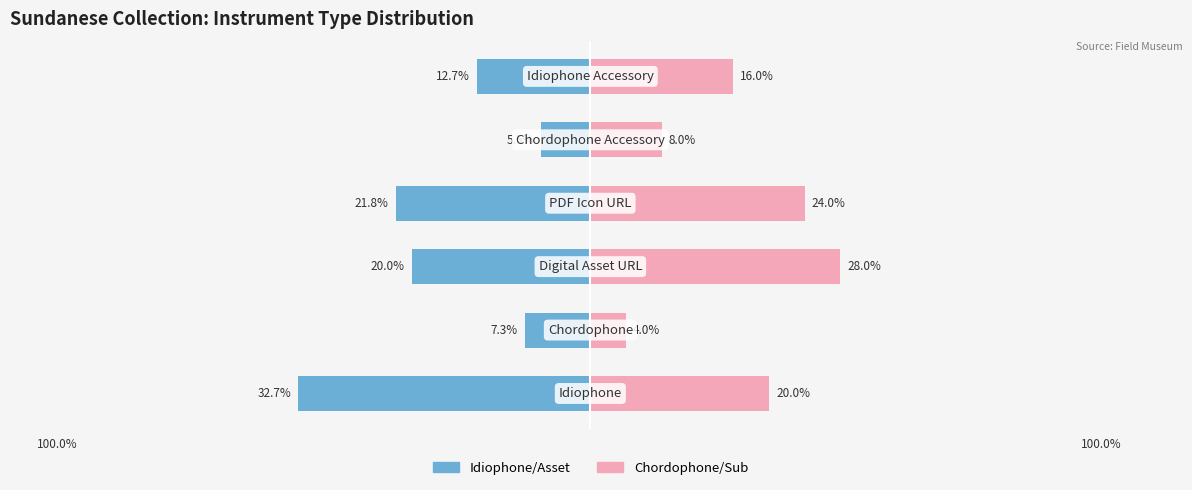

What is the minimum value shown in the chart?

-32.7